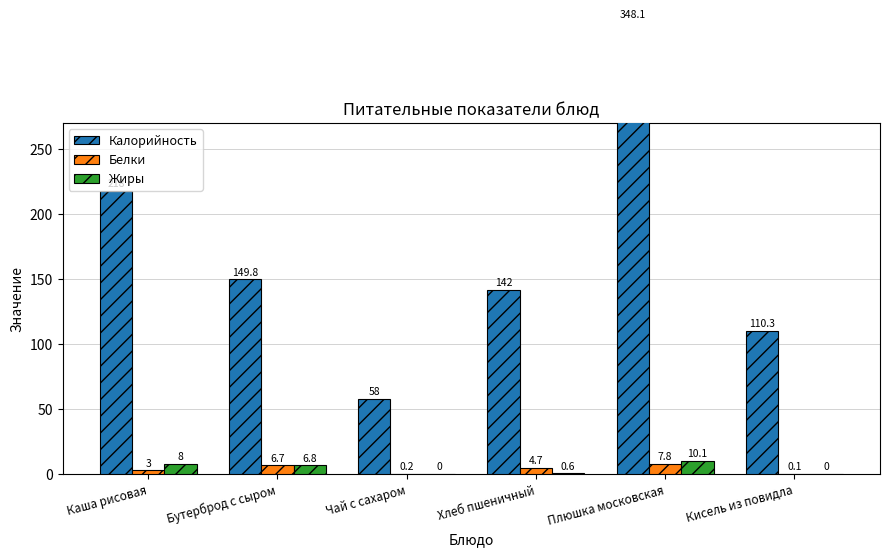

Which has a higher value, Плюшка московская or Кисель из повидла?

Плюшка московская